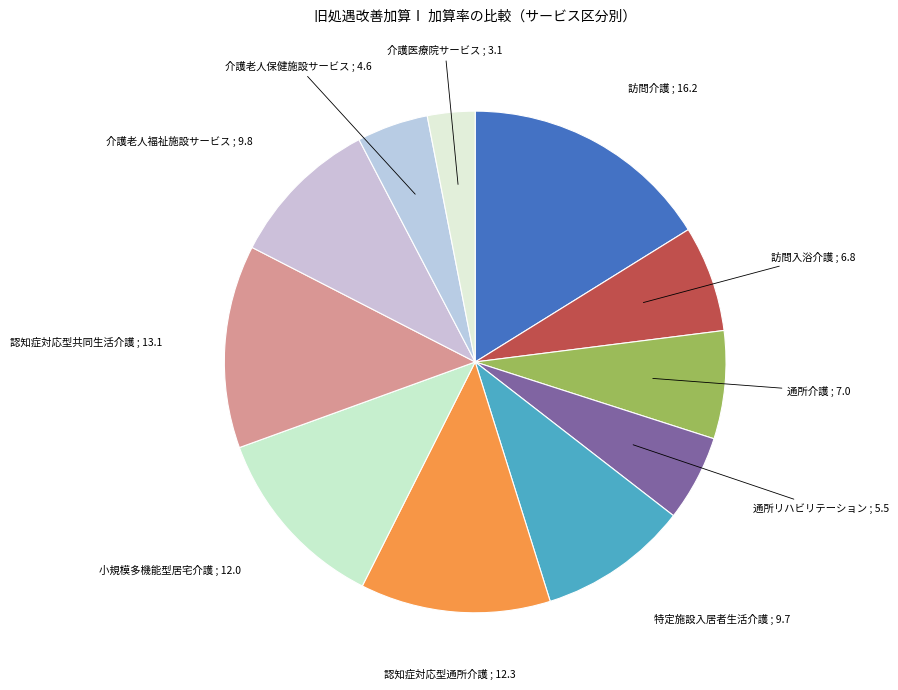

Is 訪問介護 the majority of the pie?

No